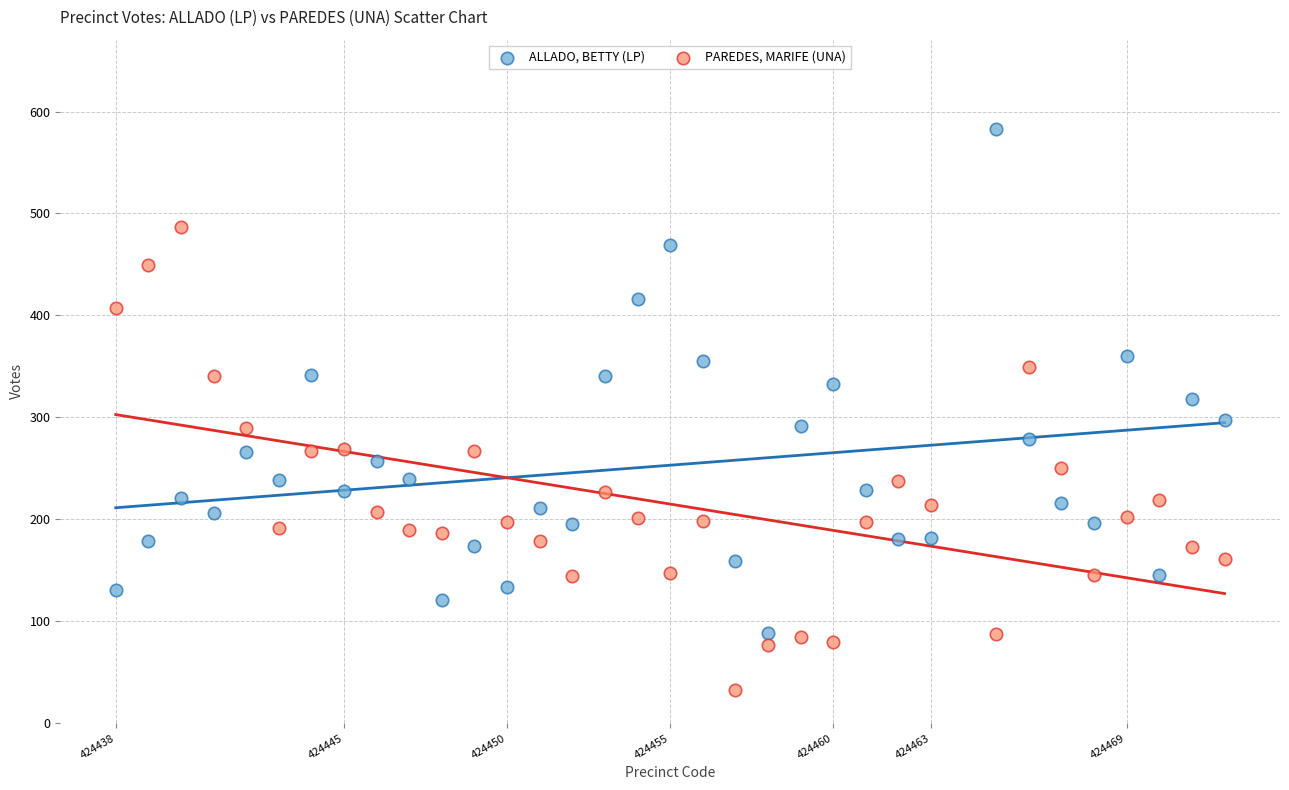

Which series has the widest spread of Y values?

ALLADO, BETTY (LP)